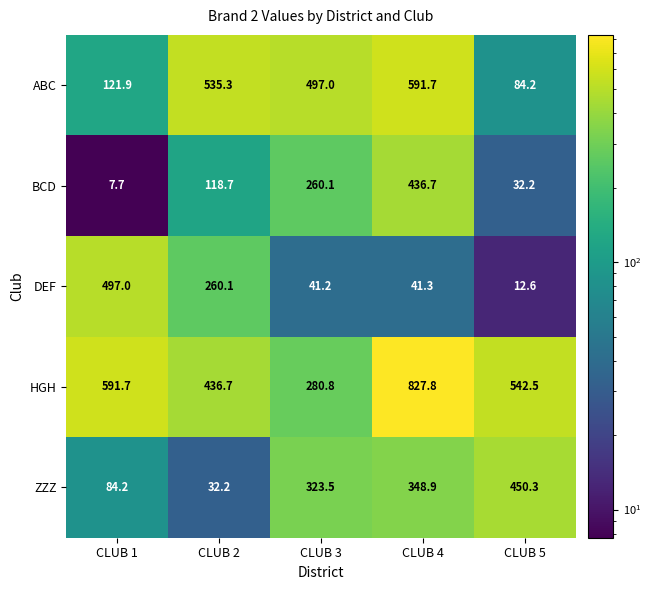

Read the DEF value at CLUB 3.

41.2